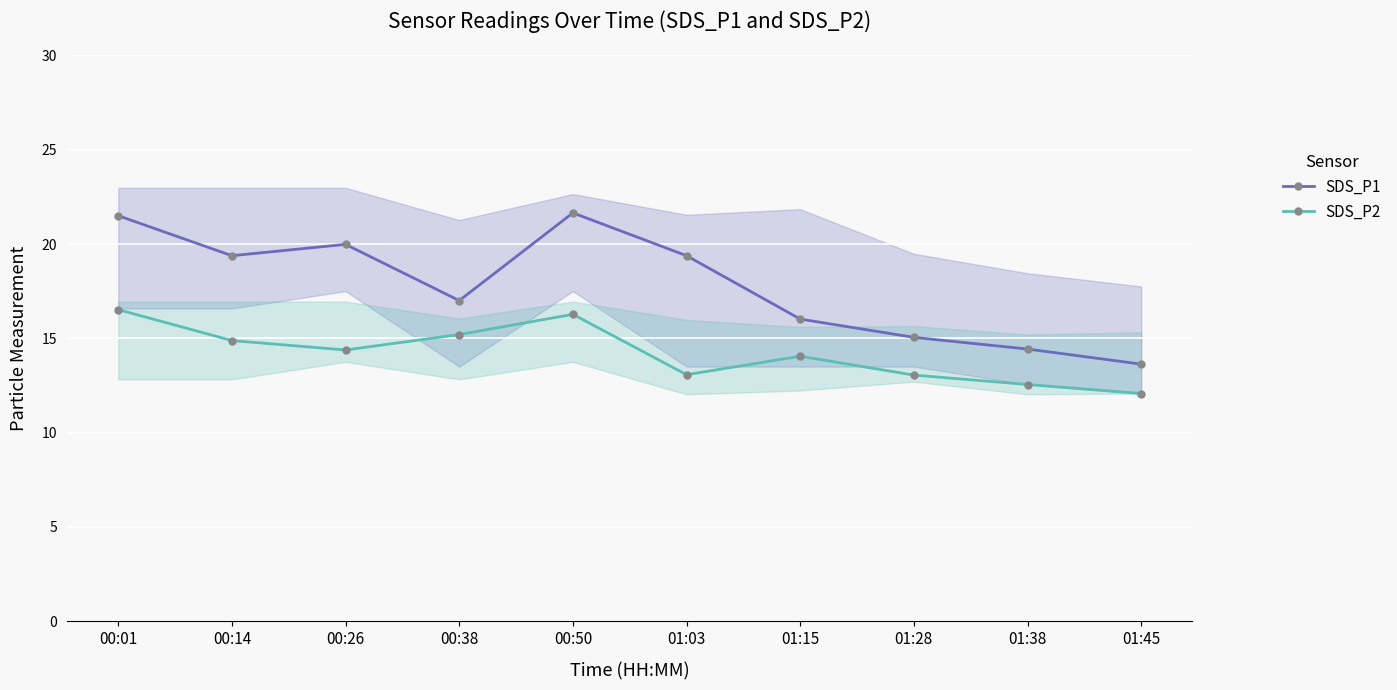

At which label does SDS_P1 reach its peak?

00:50